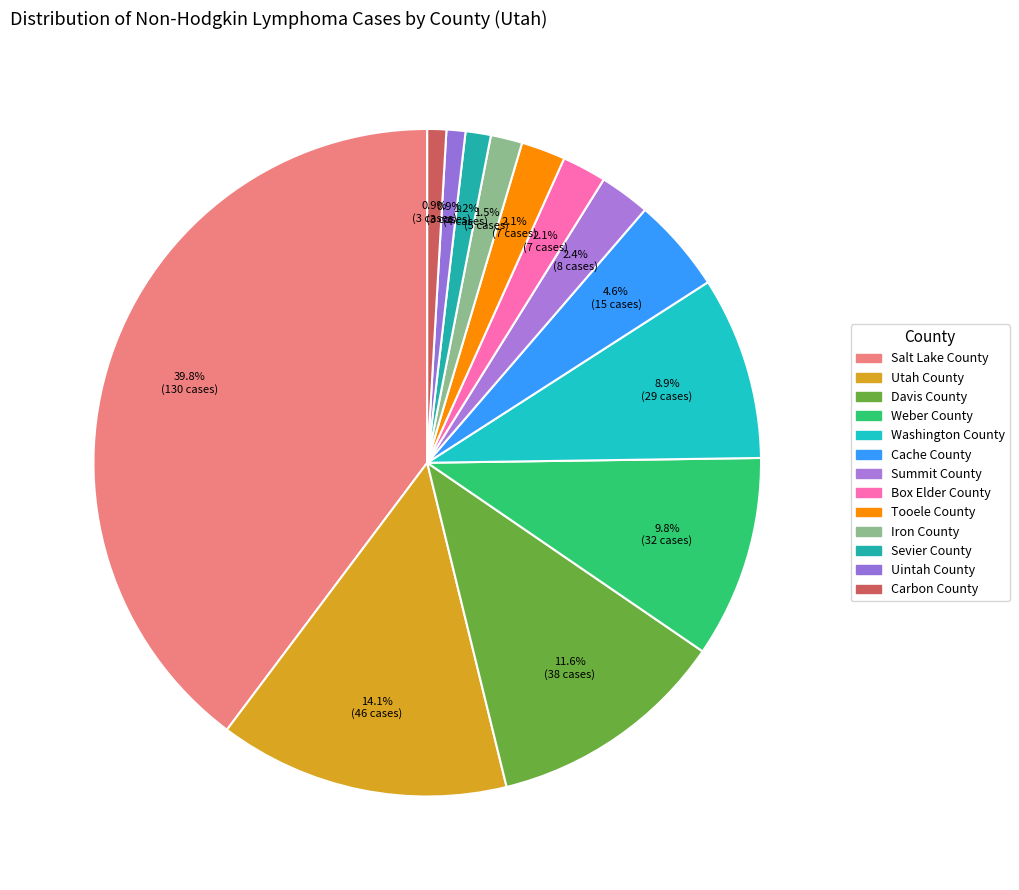

How many slices are in this pie chart?

13